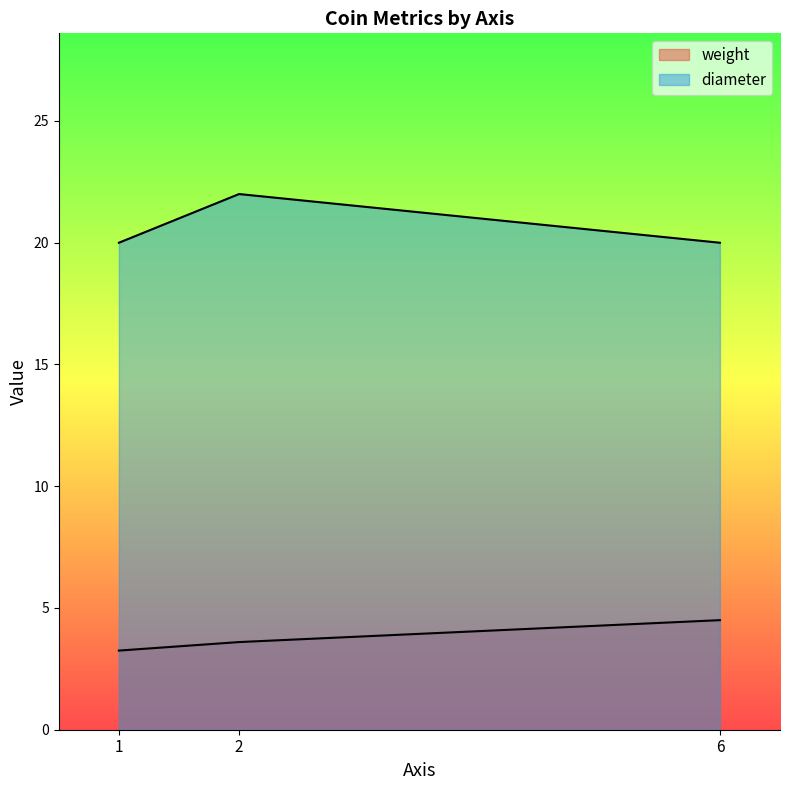

What is the value of the diameter point at the 1st from the left?

20.0